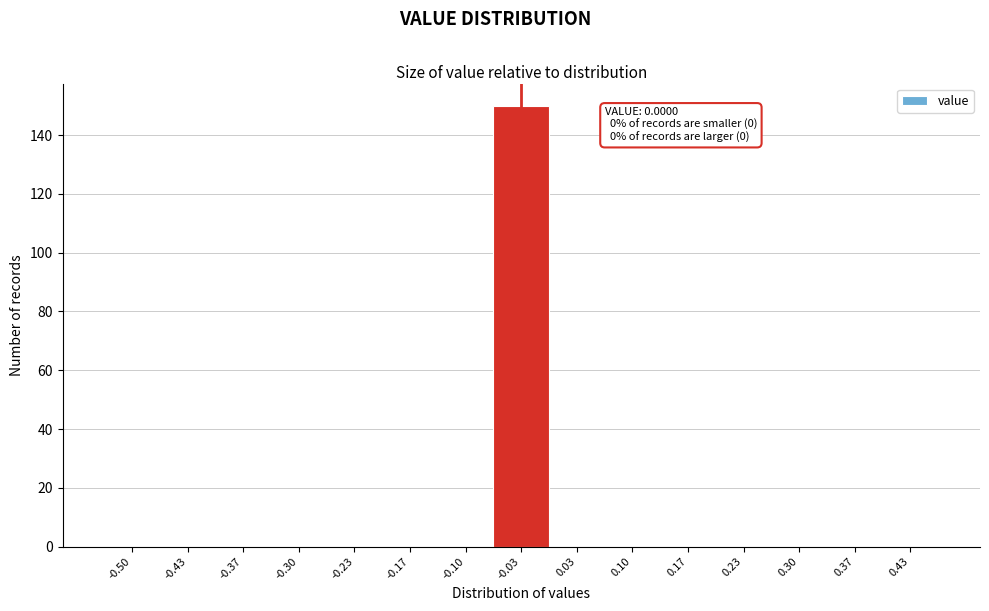

Reading left to right, list all the values displayed in this chart.

-0.50=0	-0.43=0	-0.37=0	-0.30=0	-0.23=0	-0.17=0	-0.10=0	-0.03=150	0.03=0	0.10=0	0.17=0	0.23=0	0.30=0	0.37=0	0.43=0